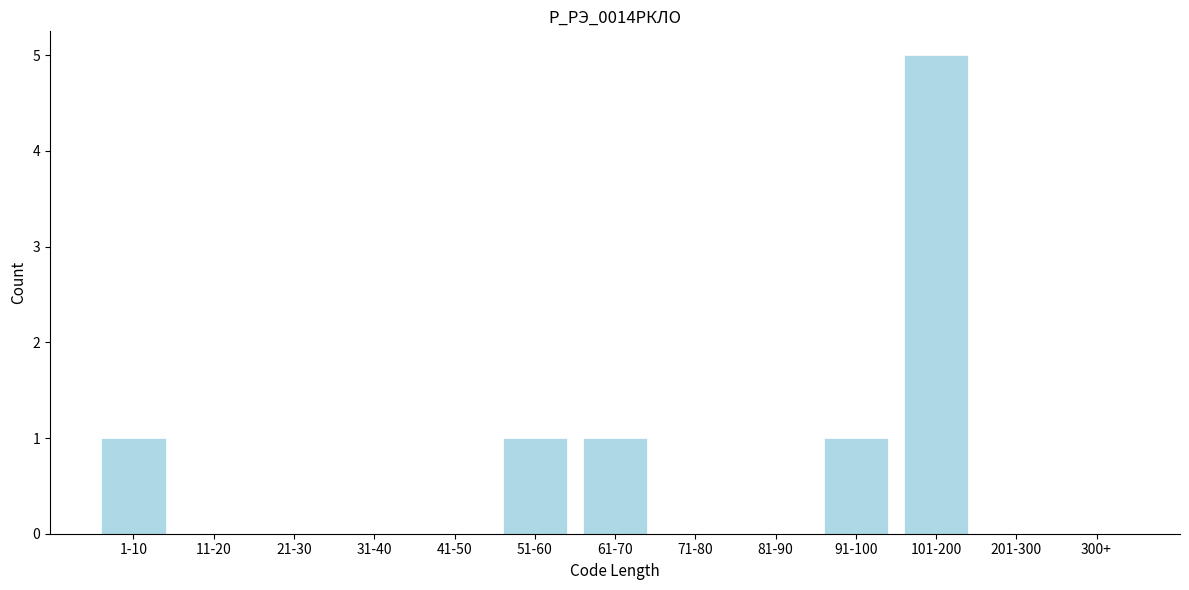

Reading left to right, list all the values displayed in this chart.

1-10=1	11-20=0	21-30=0	31-40=0	41-50=0	51-60=1	61-70=1	71-80=0	81-90=0	91-100=1	101-200=5	201-300=0	300+=0